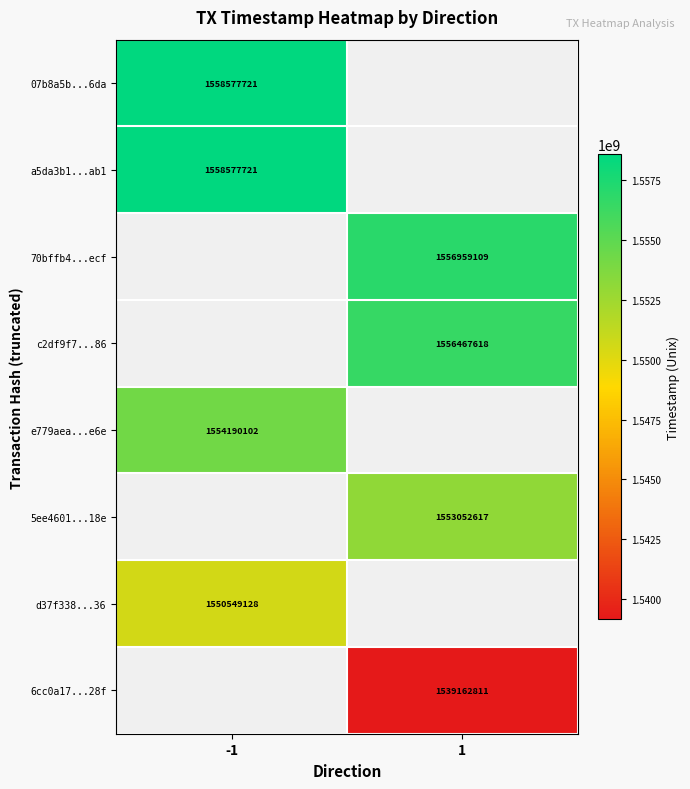

The e779aea...e6e series shows 983793240 at -1. True or false?

False